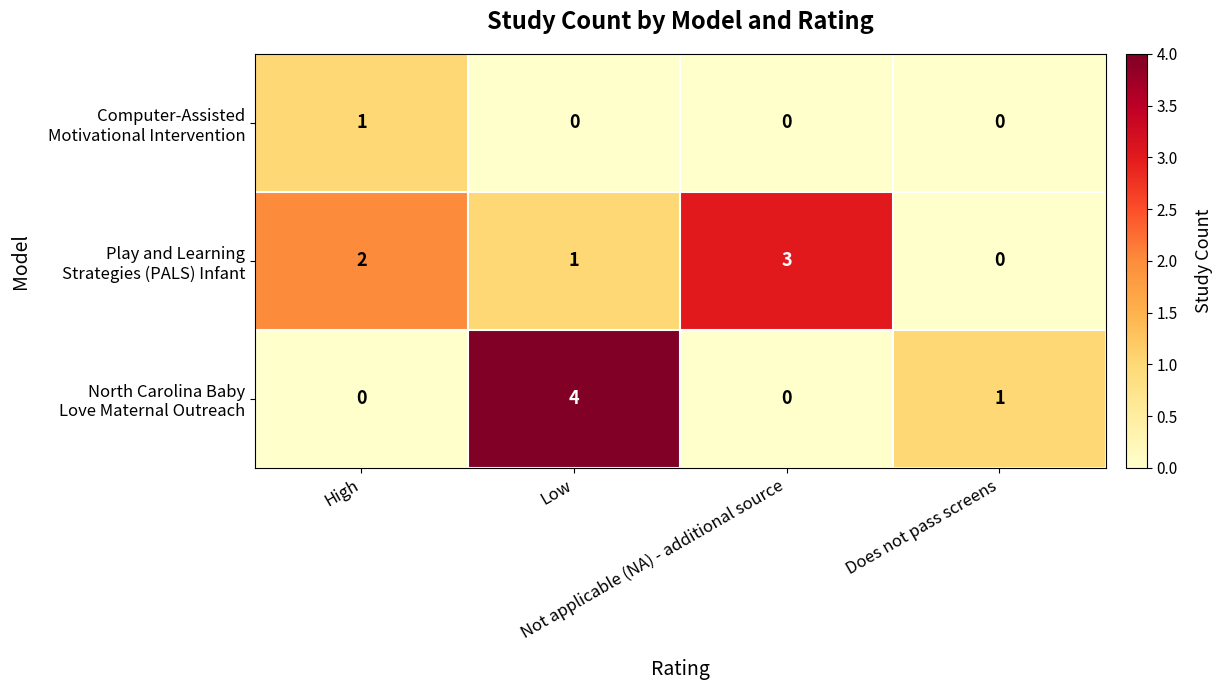

What is the greatest value displayed?

4